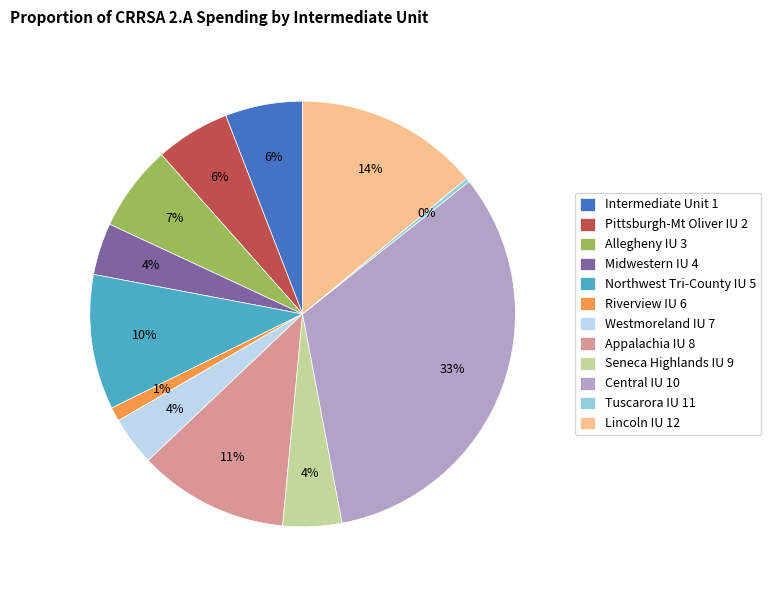

Combined, do Riverview IU 6 and Central IU 10 account for over 50%?

No